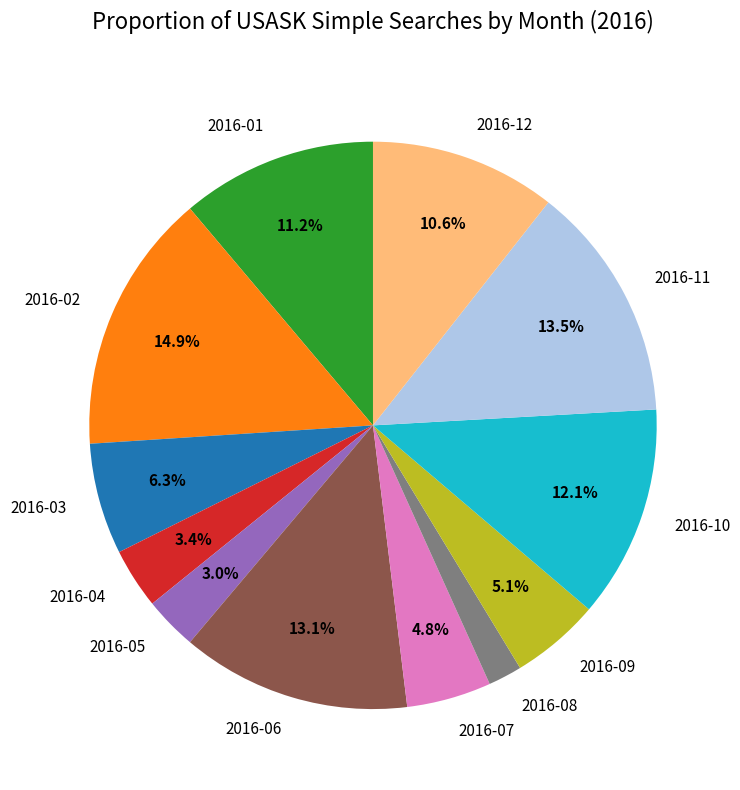

The 2016-10 slice represents 12% of the pie. True or false?

True